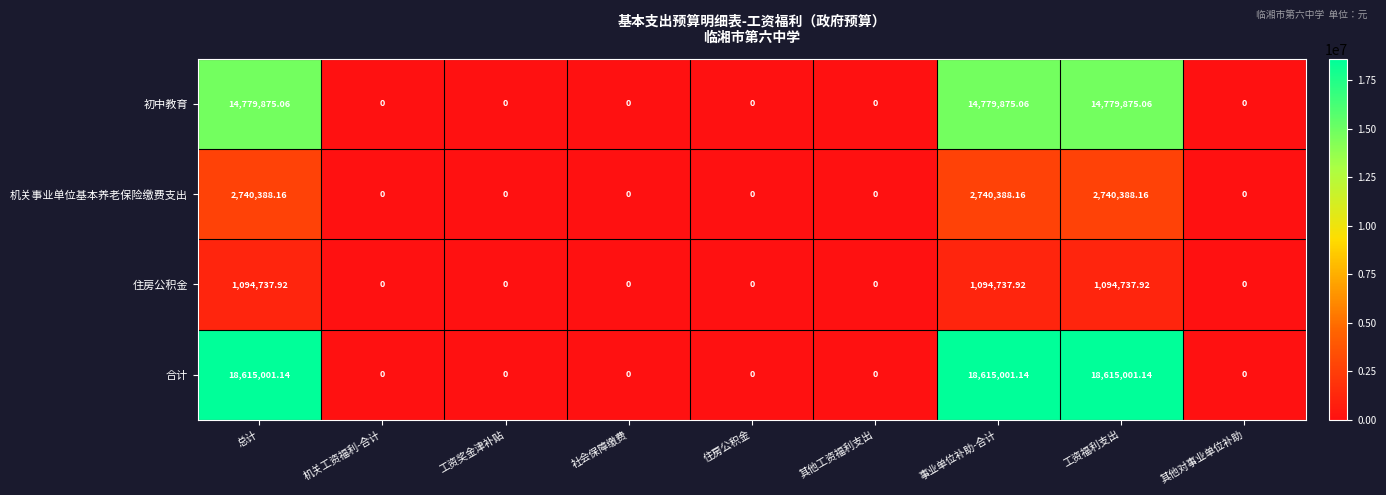

Rank the series by their maximum value, from lowest to highest.

住房公积金, 机关事业单位基本养老保险缴费支出, 初中教育, 合计